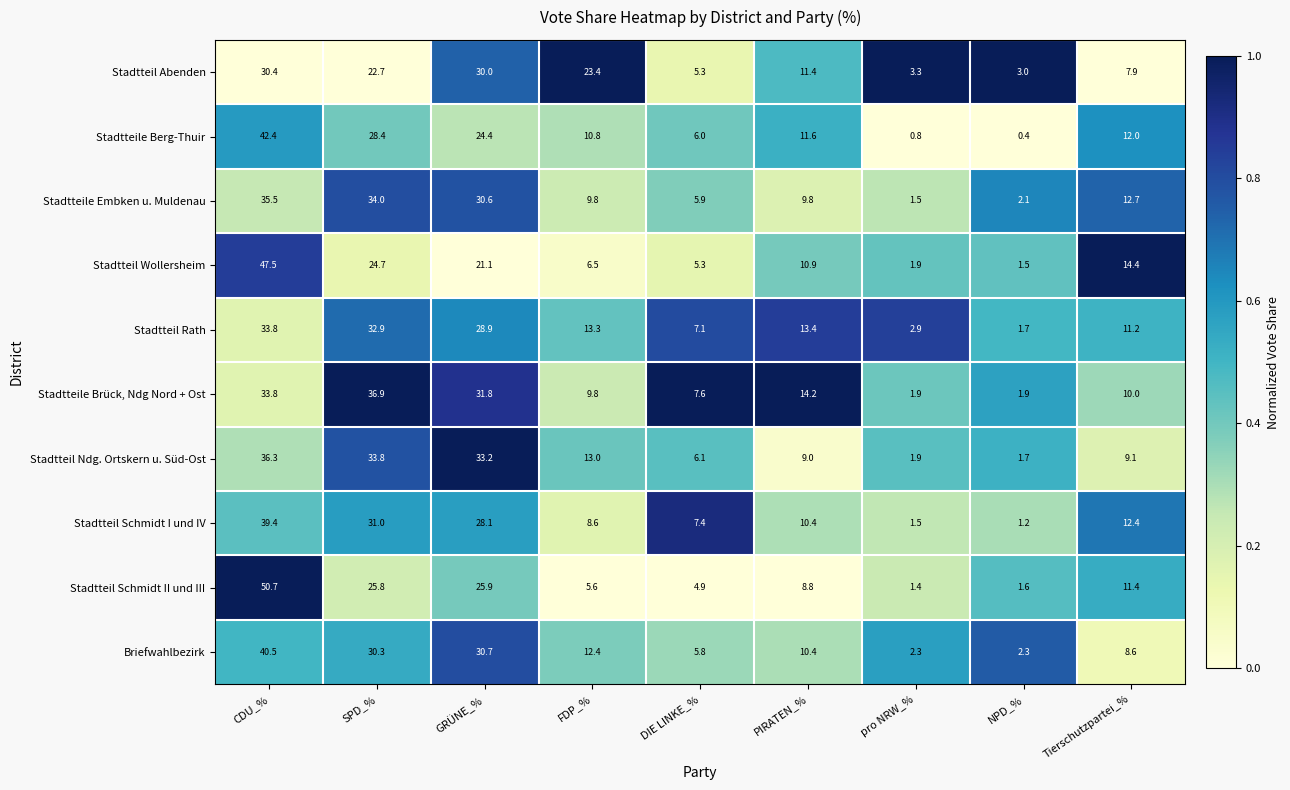

Which category has the lowest value in the Stadtteil Schmidt II und III series?

pro NRW_%